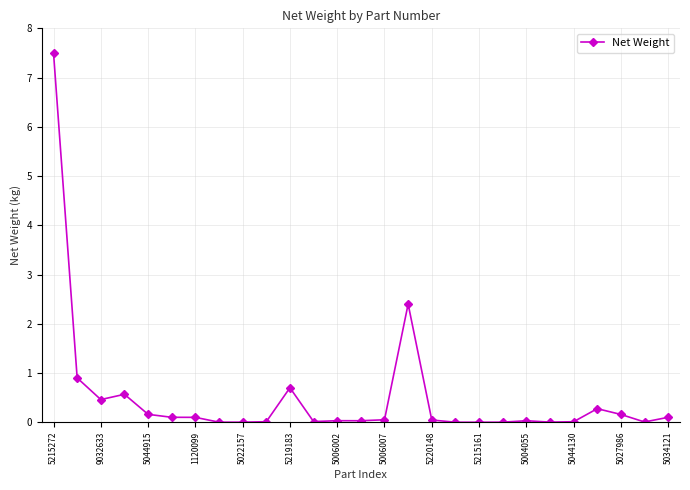

True or false: the data has more than 2 interior local peaks.

True